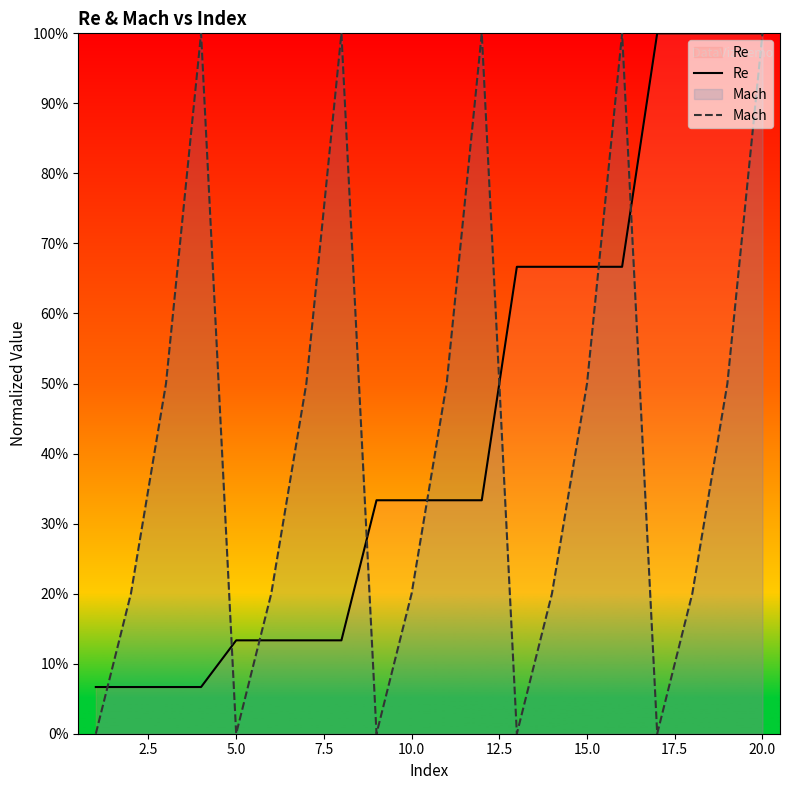

At which category is the sum across all series the highest?

20.0